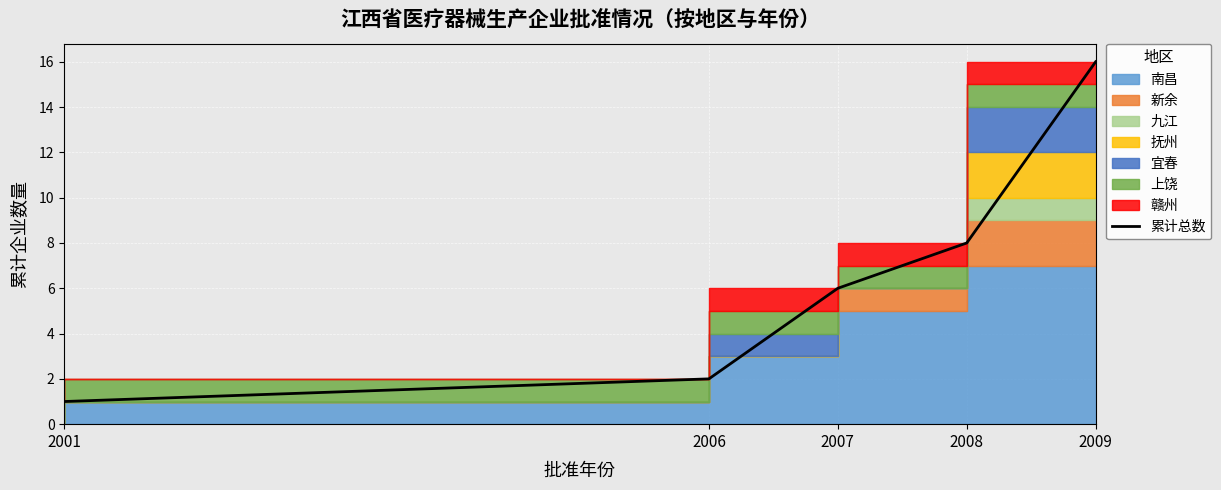

What is the sum of the values at 2007 and 2001?

7